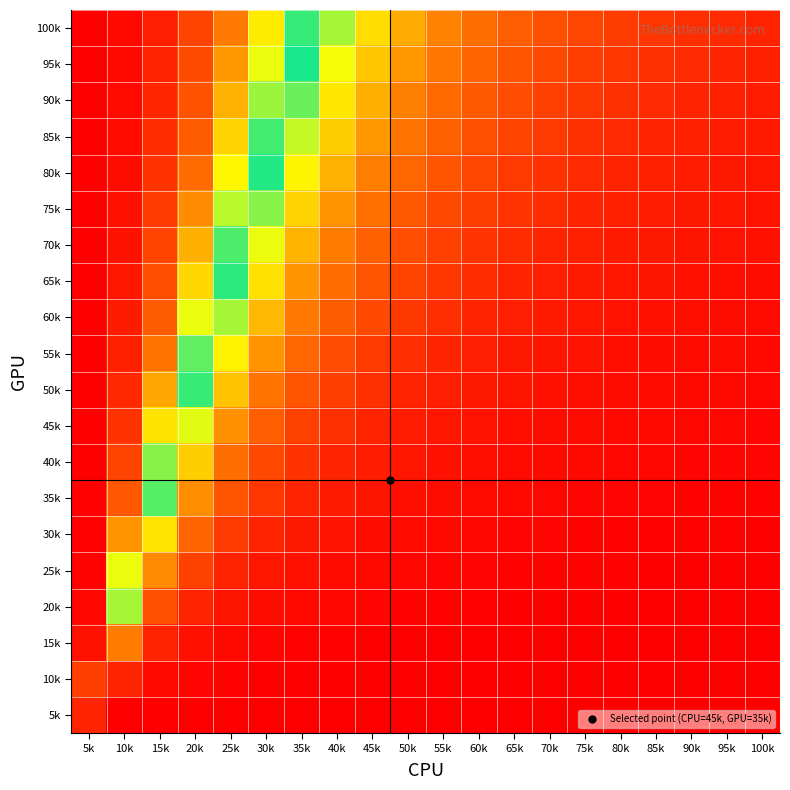

Reading left to right, what are all the values shown in this chart?

5k: 5k=-0.9	10k=-1.0	15k=-1.0	20k=-1.0	25k=-1.0	30k=-1.0	35k=-1.0	40k=-1.0	45k=-1.0	50k=-1.0	55k=-1.0	60k=-1.0	65k=-1.0	70k=-1.0	75k=-1.0	80k=-1.0	85k=-1.0	90k=-1.0	95k=-1.0	100k=-1.0
10k: 5k=0.7	10k=-0.9	15k=-1.0	20k=-1.0	25k=-1.0	30k=-1.0	35k=-1.0	40k=-1.0	45k=-1.0	50k=-1.0	55k=-1.0	60k=-1.0	65k=-1.0	70k=-1.0	75k=-1.0	80k=-1.0	85k=-1.0	90k=-1.0	95k=-1.0	100k=-1.0
15k: 5k=0.9	10k=-0.5	15k=-0.9	20k=-0.9	25k=-1.0	30k=-1.0	35k=-1.0	40k=-1.0	45k=-1.0	50k=-1.0	55k=-1.0	60k=-1.0	65k=-1.0	70k=-1.0	75k=-1.0	80k=-1.0	85k=-1.0	90k=-1.0	95k=-1.0	100k=-1.0
20k: 5k=1.0	10k=-0.1	15k=-0.7	20k=-0.9	25k=-0.9	30k=-0.9	35k=-1.0	40k=-1.0	45k=-1.0	50k=-1.0	55k=-1.0	60k=-1.0	65k=-1.0	70k=-1.0	75k=-1.0	80k=-1.0	85k=-1.0	90k=-1.0	95k=-1.0	100k=-1.0
25k: 5k=1.0	10k=0.2	15k=-0.5	20k=-0.7	25k=-0.9	30k=-0.9	35k=-0.9	40k=-1.0	45k=-1.0	50k=-1.0	55k=-1.0	60k=-1.0	65k=-1.0	70k=-1.0	75k=-1.0	80k=-1.0	85k=-1.0	90k=-1.0	95k=-1.0	100k=-1.0
30k: 5k=1.0	10k=0.4	15k=-0.3	20k=-0.6	25k=-0.8	30k=-0.9	35k=-0.9	40k=-0.9	45k=-0.9	50k=-1.0	55k=-1.0	60k=-1.0	65k=-1.0	70k=-1.0	75k=-1.0	80k=-1.0	85k=-1.0	90k=-1.0	95k=-1.0	100k=-1.0
35k: 5k=1.0	10k=0.6	15k=-0.1	20k=-0.5	25k=-0.7	30k=-0.8	35k=-0.9	40k=-0.9	45k=-0.9	50k=-0.9	55k=-1.0	60k=-1.0	65k=-1.0	70k=-1.0	75k=-1.0	80k=-1.0	85k=-1.0	90k=-1.0	95k=-1.0	100k=-1.0
40k: 5k=1.0	10k=0.7	15k=0.1	20k=-0.3	25k=-0.6	30k=-0.7	35k=-0.8	40k=-0.9	45k=-0.9	50k=-0.9	55k=-0.9	60k=-0.9	65k=-1.0	70k=-1.0	75k=-1.0	80k=-1.0	85k=-1.0	90k=-1.0	95k=-1.0	100k=-1.0
45k: 5k=1.0	10k=0.7	15k=0.3	20k=-0.2	25k=-0.5	30k=-0.6	35k=-0.7	40k=-0.8	45k=-0.9	50k=-0.9	55k=-0.9	60k=-0.9	65k=-0.9	70k=-0.9	75k=-1.0	80k=-1.0	85k=-1.0	90k=-1.0	95k=-1.0	100k=-1.0
50k: 5k=1.0	10k=0.8	15k=0.4	20k=-0.0	25k=-0.3	30k=-0.5	35k=-0.7	40k=-0.8	45k=-0.8	50k=-0.9	55k=-0.9	60k=-0.9	65k=-0.9	70k=-0.9	75k=-0.9	80k=-1.0	85k=-1.0	90k=-1.0	95k=-1.0	100k=-1.0
55k: 5k=1.0	10k=0.8	15k=0.5	20k=0.1	25k=-0.2	30k=-0.5	35k=-0.6	40k=-0.7	45k=-0.8	50k=-0.8	55k=-0.9	60k=-0.9	65k=-0.9	70k=-0.9	75k=-0.9	80k=-0.9	85k=-0.9	90k=-1.0	95k=-1.0	100k=-1.0
60k: 5k=1.0	10k=0.9	15k=0.5	20k=0.2	25k=-0.1	30k=-0.4	35k=-0.5	40k=-0.6	45k=-0.7	50k=-0.8	55k=-0.8	60k=-0.9	65k=-0.9	70k=-0.9	75k=-0.9	80k=-0.9	85k=-0.9	90k=-0.9	95k=-0.9	100k=-1.0
65k: 5k=1.0	10k=0.9	15k=0.6	20k=0.3	25k=-0.0	30k=-0.3	35k=-0.4	40k=-0.6	45k=-0.7	50k=-0.7	55k=-0.8	60k=-0.8	65k=-0.9	70k=-0.9	75k=-0.9	80k=-0.9	85k=-0.9	90k=-0.9	95k=-0.9	100k=-0.9
70k: 5k=1.0	10k=0.9	15k=0.7	20k=0.4	25k=0.1	30k=-0.2	35k=-0.4	40k=-0.5	45k=-0.6	50k=-0.7	55k=-0.7	60k=-0.8	65k=-0.8	70k=-0.9	75k=-0.9	80k=-0.9	85k=-0.9	90k=-0.9	95k=-0.9	100k=-0.9
75k: 5k=1.0	10k=0.9	15k=0.7	20k=0.4	25k=0.1	30k=-0.1	35k=-0.3	40k=-0.4	45k=-0.6	50k=-0.6	55k=-0.7	60k=-0.8	65k=-0.8	70k=-0.8	75k=-0.9	80k=-0.9	85k=-0.9	90k=-0.9	95k=-0.9	100k=-0.9
80k: 5k=1.0	10k=0.9	15k=0.7	20k=0.5	25k=0.2	30k=-0.0	35k=-0.2	40k=-0.4	45k=-0.5	50k=-0.6	55k=-0.7	60k=-0.7	65k=-0.8	70k=-0.8	75k=-0.8	80k=-0.9	85k=-0.9	90k=-0.9	95k=-0.9	100k=-0.9
85k: 5k=1.0	10k=0.9	15k=0.8	20k=0.5	25k=0.3	30k=0.0	35k=-0.2	40k=-0.3	45k=-0.4	50k=-0.5	55k=-0.6	60k=-0.7	65k=-0.7	70k=-0.8	75k=-0.8	80k=-0.8	85k=-0.9	90k=-0.9	95k=-0.9	100k=-0.9
90k: 5k=1.0	10k=0.9	15k=0.8	20k=0.6	25k=0.3	30k=0.1	35k=-0.1	40k=-0.3	45k=-0.4	50k=-0.5	55k=-0.6	60k=-0.6	65k=-0.7	70k=-0.7	75k=-0.8	80k=-0.8	85k=-0.8	90k=-0.9	95k=-0.9	100k=-0.9
95k: 5k=1.0	10k=1.0	15k=0.8	20k=0.6	25k=0.4	30k=0.2	35k=-0.0	40k=-0.2	45k=-0.3	50k=-0.4	55k=-0.5	60k=-0.6	65k=-0.7	70k=-0.7	75k=-0.8	80k=-0.8	85k=-0.8	90k=-0.8	95k=-0.9	100k=-0.9
100k: 5k=1.0	10k=1.0	15k=0.8	20k=0.7	25k=0.5	30k=0.2	35k=0.0	40k=-0.1	45k=-0.3	50k=-0.4	55k=-0.5	60k=-0.6	65k=-0.6	70k=-0.7	75k=-0.7	80k=-0.8	85k=-0.8	90k=-0.8	95k=-0.8	100k=-0.9